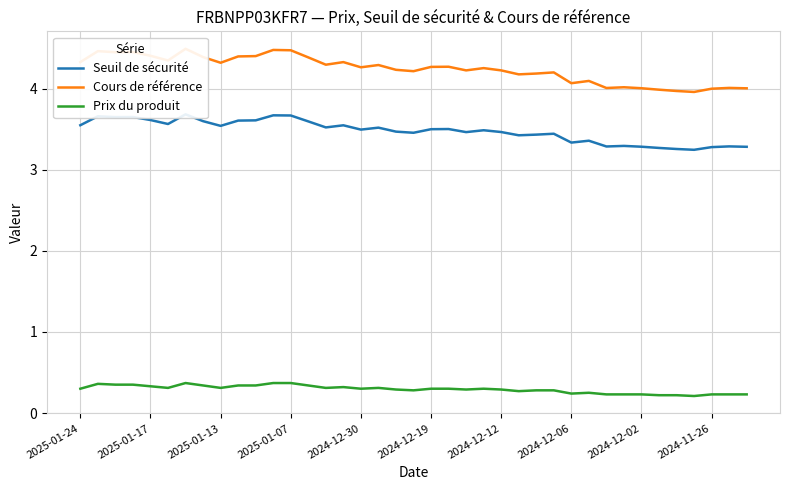

Reading left to right, list all the values displayed in this chart.

Seuil de sécurité: 3.5	3.7	3.6	3.6	3.6	3.6	3.7	3.6	3.5	3.6	3.6	3.7	3.7	3.6	3.5	3.5	3.5	3.5	3.5	3.5	3.5	3.5	3.5	3.5	3.5	3.4	3.4	3.4	3.3	3.4	3.3	3.3	3.3	3.3	3.3	3.2	3.3	3.3	3.3
Cours de référence: 4.3	4.5	4.4	4.5	4.4	4.3	4.5	4.4	4.3	4.4	4.4	4.5	4.5	4.4	4.3	4.3	4.3	4.3	4.2	4.2	4.3	4.3	4.2	4.3	4.2	4.2	4.2	4.2	4.1	4.1	4.0	4.0	4.0	4.0	4.0	4.0	4.0	4.0	4.0
Prix du produit: 0.3	0.4	0.3	0.3	0.3	0.3	0.4	0.3	0.3	0.3	0.3	0.4	0.4	0.3	0.3	0.3	0.3	0.3	0.3	0.3	0.3	0.3	0.3	0.3	0.3	0.3	0.3	0.3	0.2	0.2	0.2	0.2	0.2	0.2	0.2	0.2	0.2	0.2	0.2